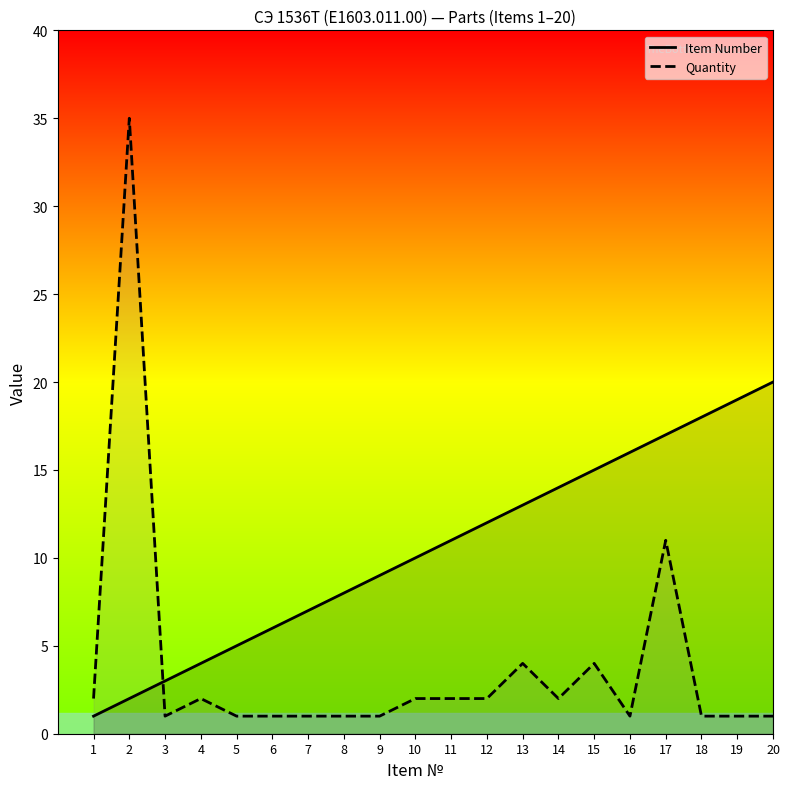

Which series has the largest total across all categories?

Item Number